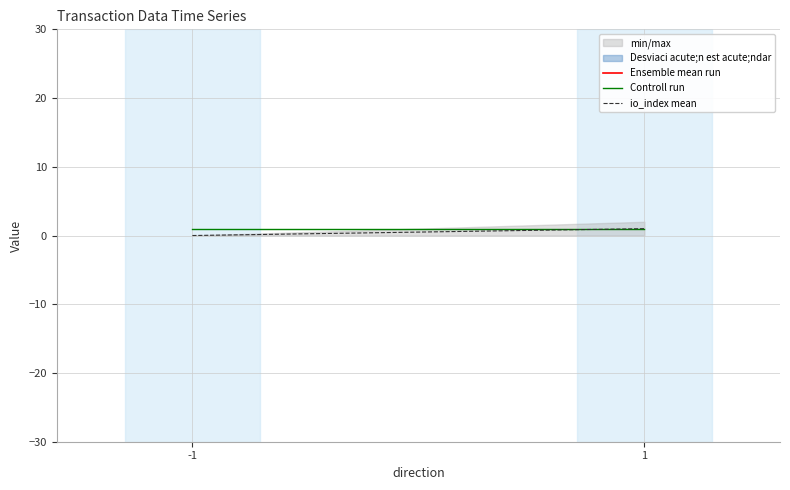

What is the sum of all io_index mean values?

1.0